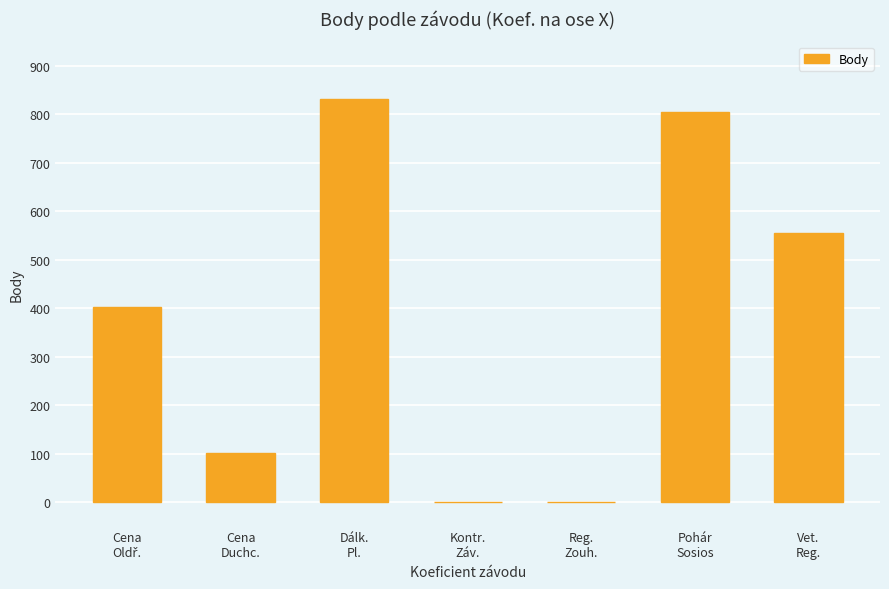

Approximately how many times larger is the value at Dálk.
Pl. compared to Cena
Duchc.?

8.2